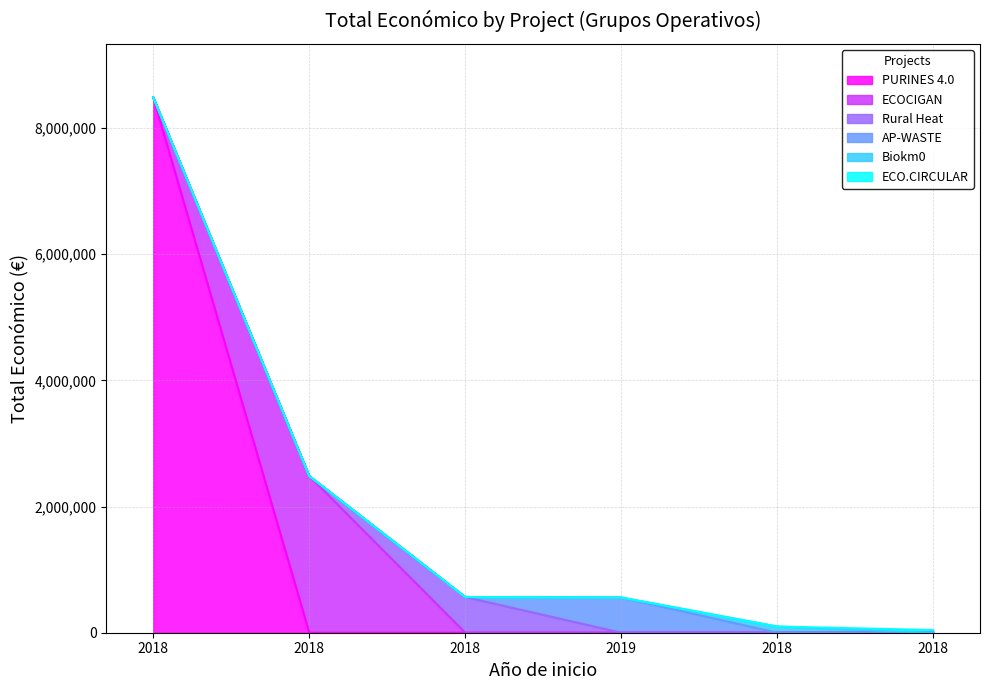

Where is the first local minimum?

ECO.CIRCULAR